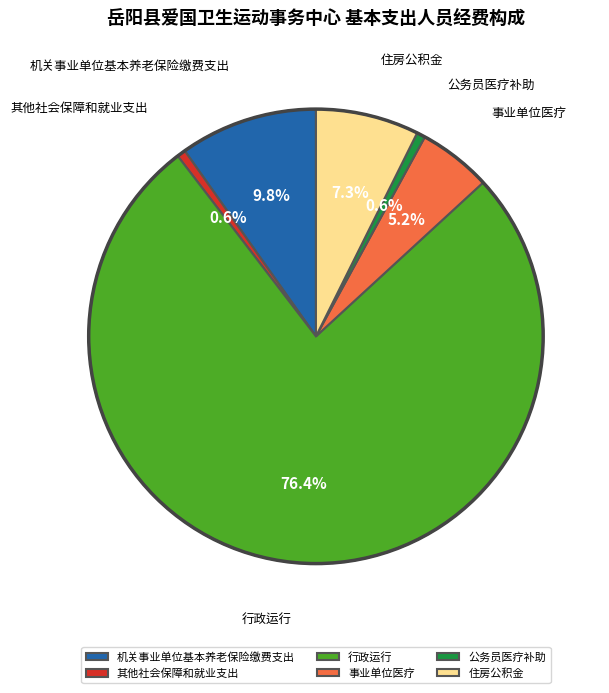

Combined, what portion of the pie is 机关事业单位基本养老保险缴费支出 and 事业单位医疗?

15.0%